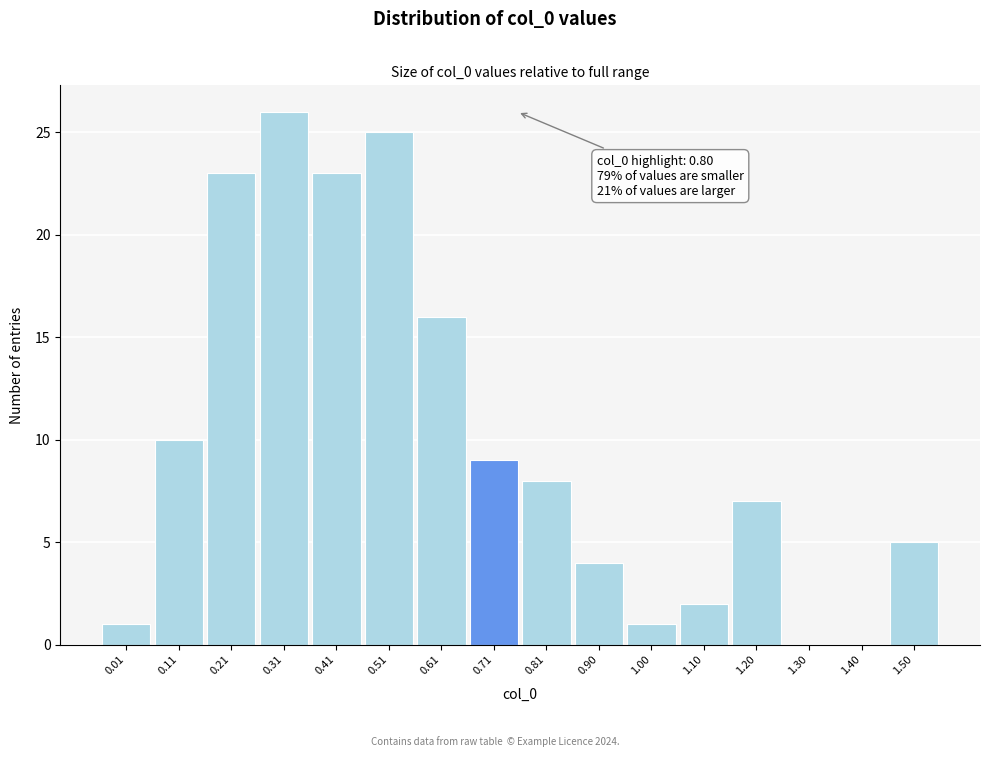

Reading left to right, extract all data points from this chart.

0.01=1	0.11=10	0.21=23	0.31=26	0.41=23	0.51=25	0.61=16	0.71=9	0.81=8	0.90=4	1.00=1	1.10=2	1.20=7	1.30=0	1.40=0	1.50=5